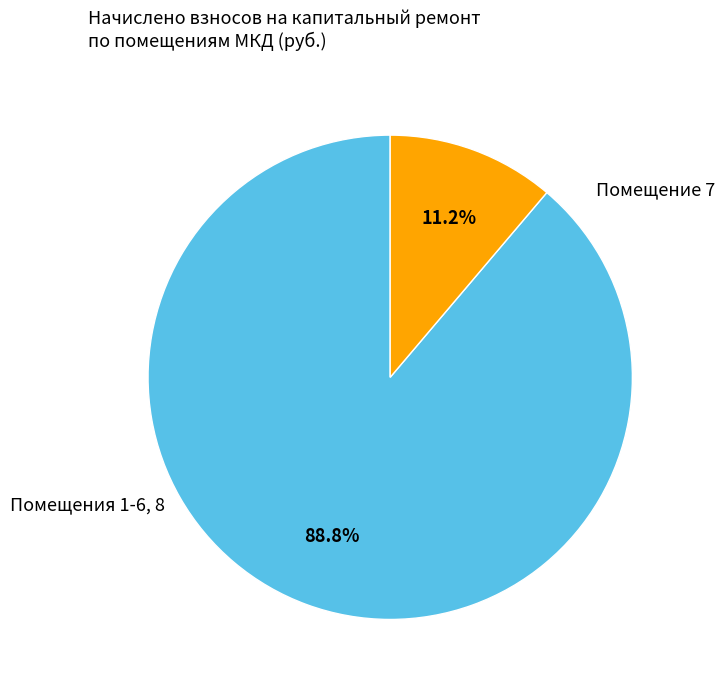

Is there a majority slice in this chart?

Yes